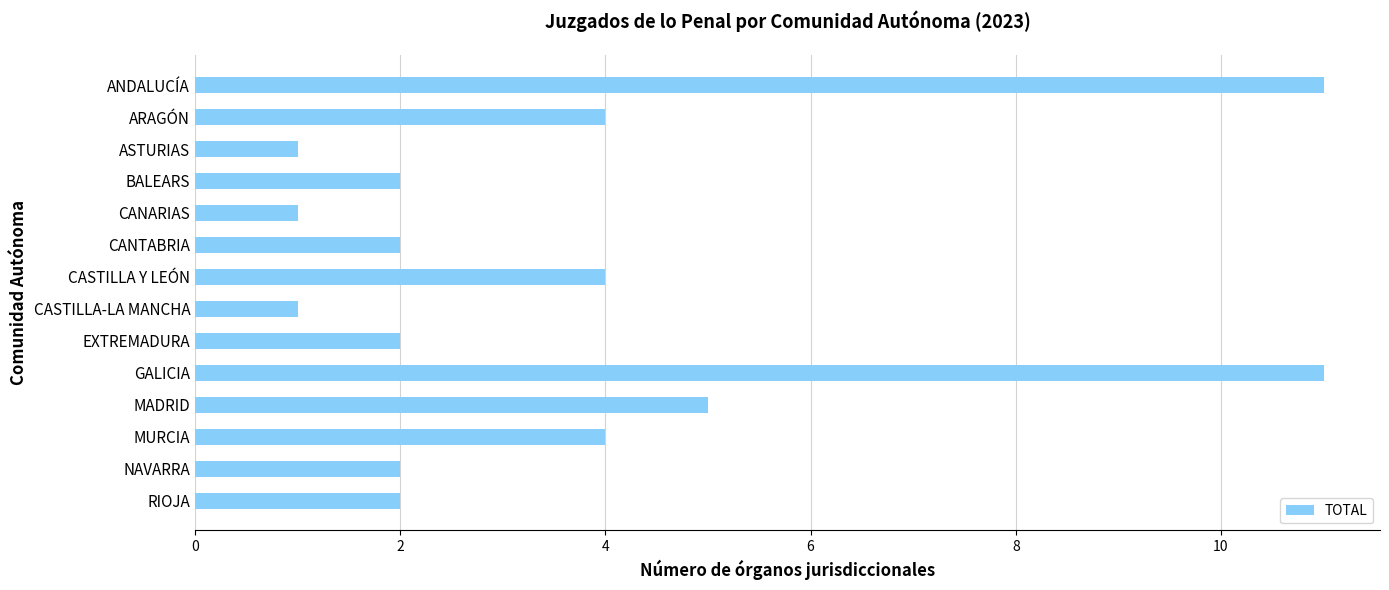

What position from the bottom is BALEARS?

11